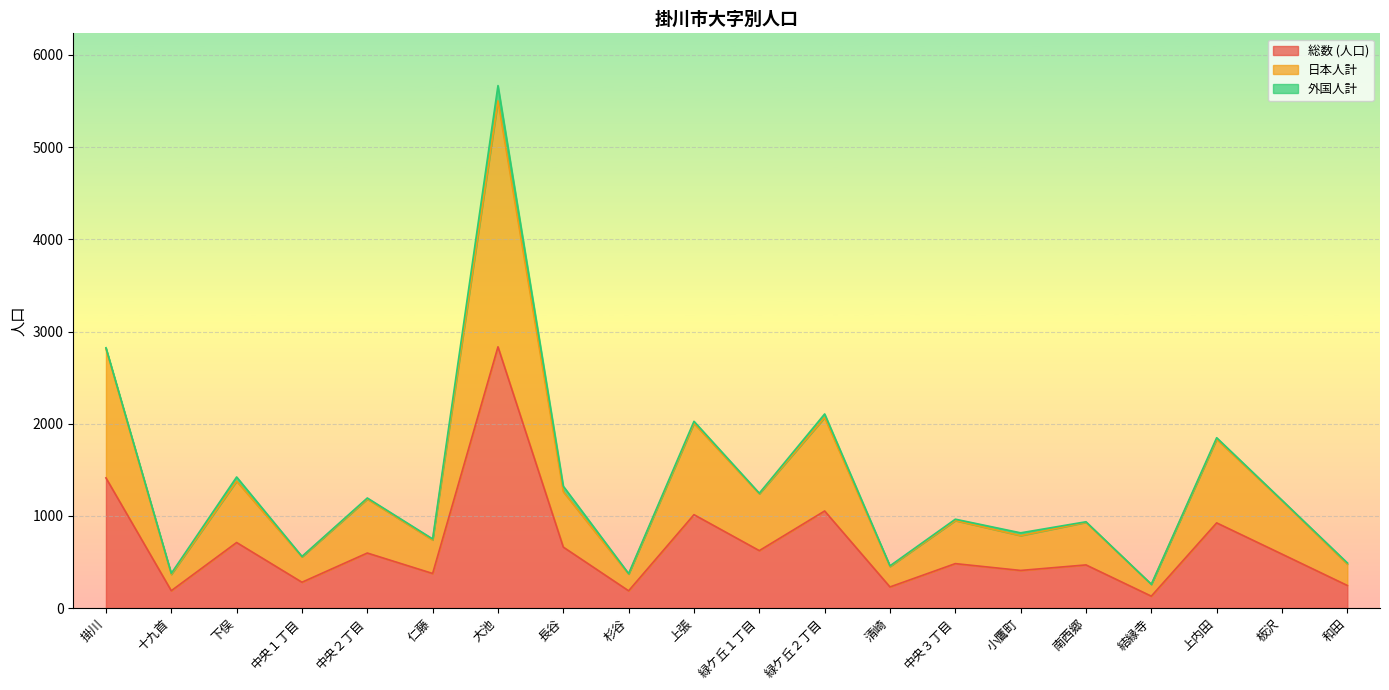

What is the label of the 10th point from the left?

上張